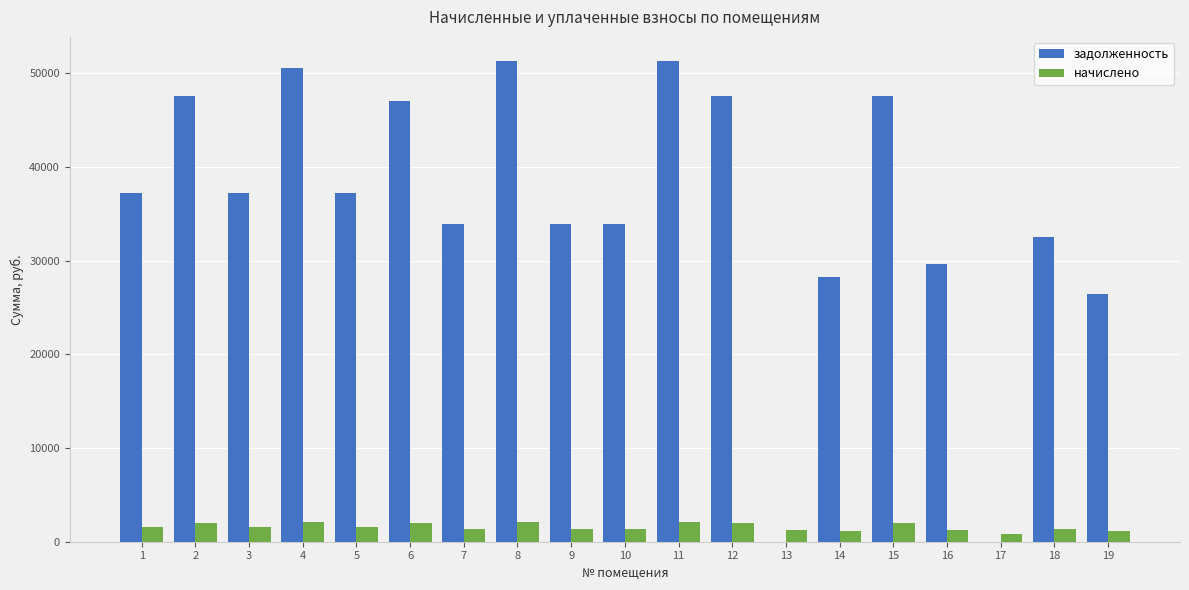

What is the maximum value shown in the chart?

51325.9